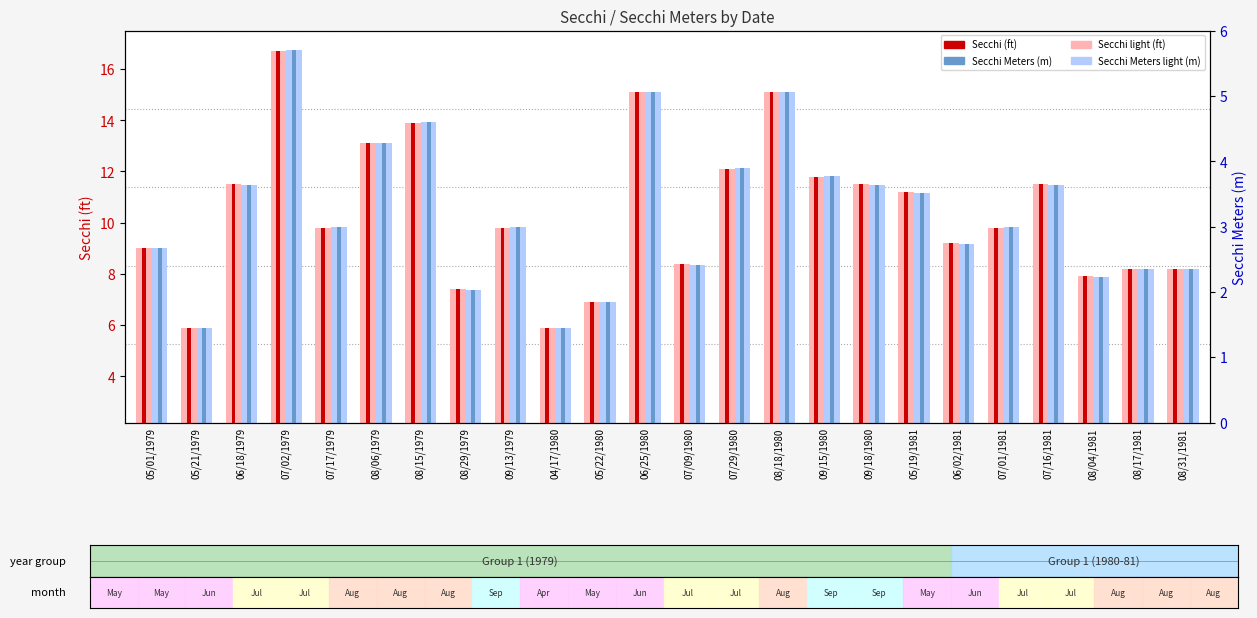

At which category does the chart reach its minimum across all series?

05/21/1979